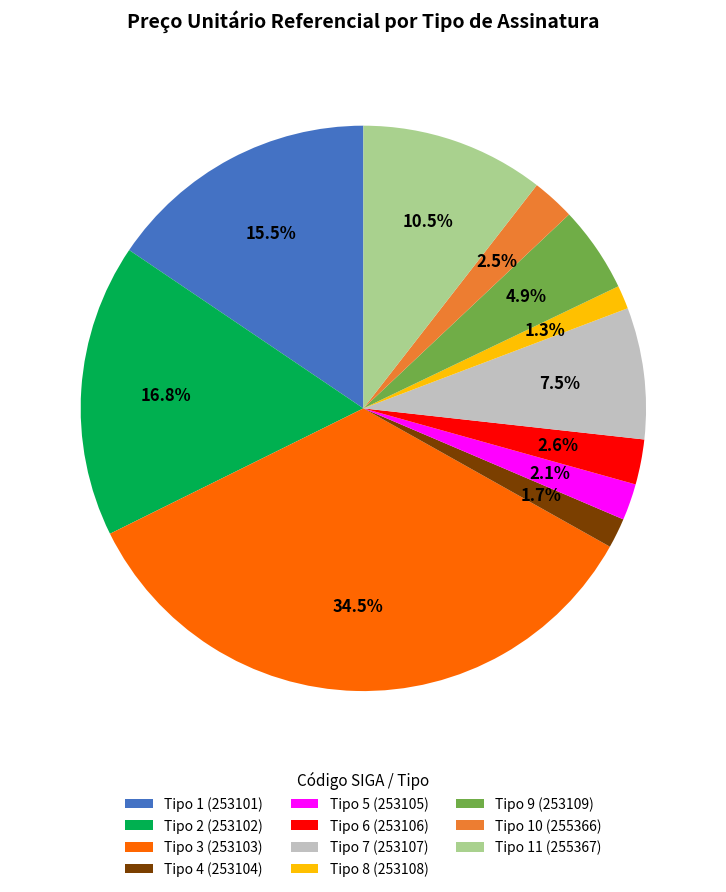

True or false: Tipo 8 (253108) accounts for 1% of the total.

True